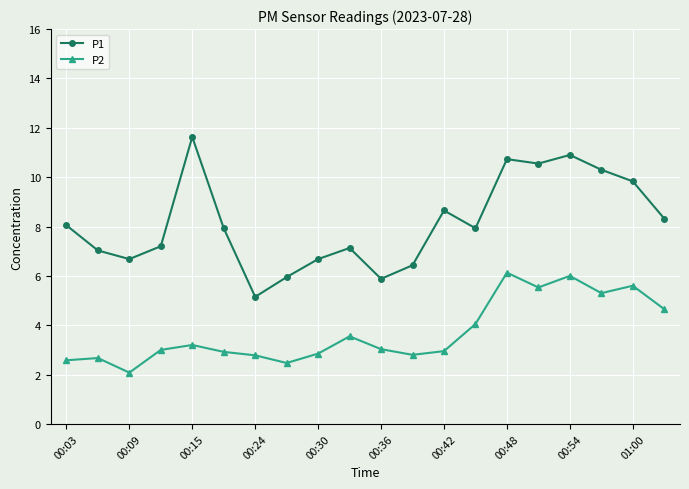

Rank the series by their maximum value, from lowest to highest.

P2, P1